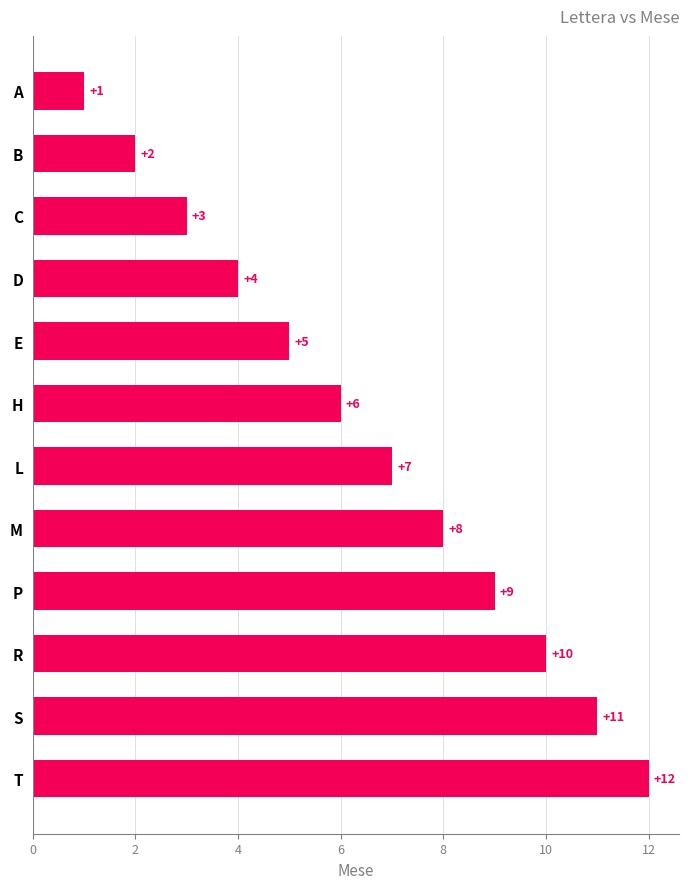

What is the smallest value displayed?

1